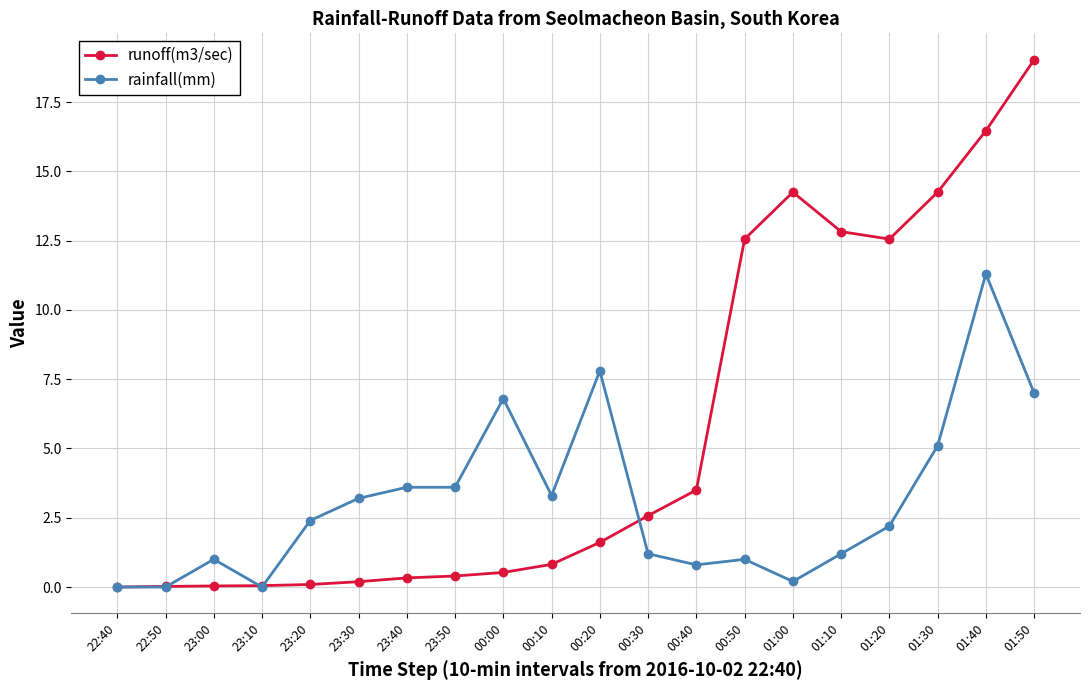

Rank the series by their maximum value, from lowest to highest.

rainfall(mm), runoff(m3/sec)